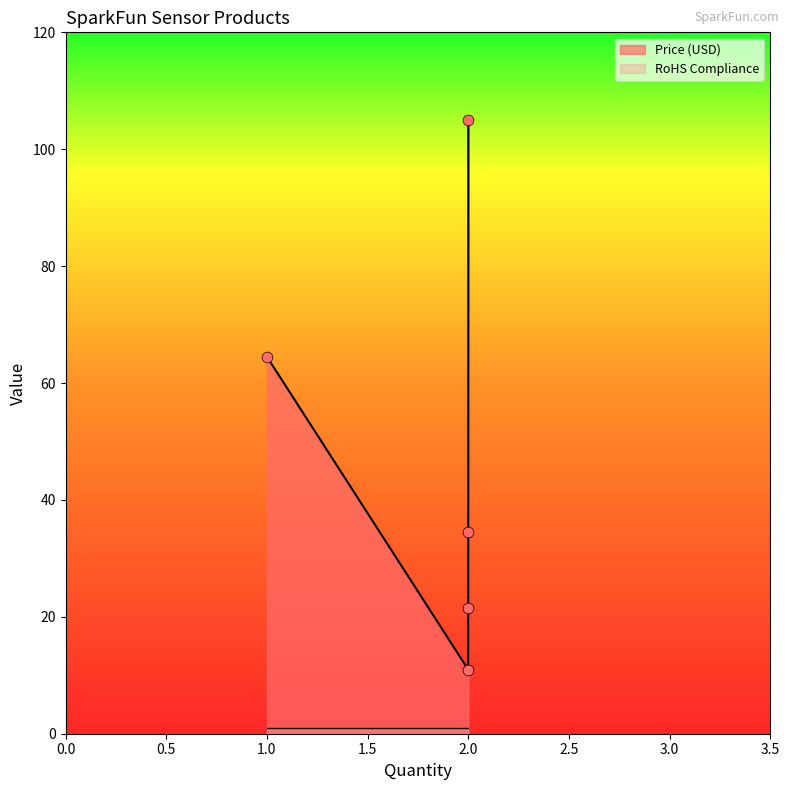

At how many categories does at least one series exceed 91?

1